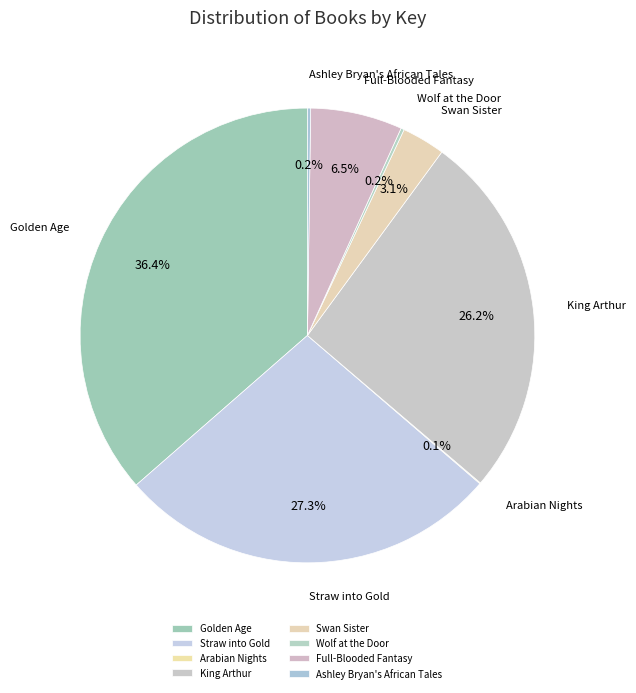

Between Full-Blooded Fantasy and Wolf at the Door, which is larger?

Full-Blooded Fantasy